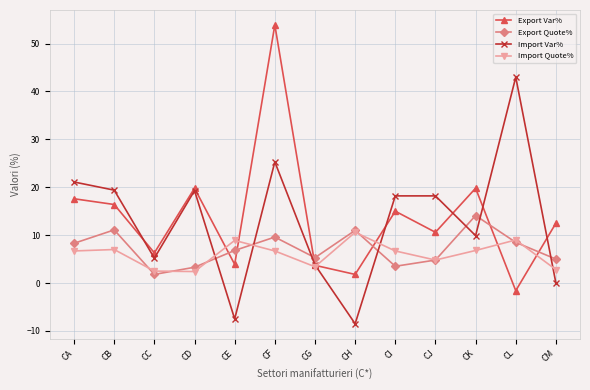

How many lines are shown in the chart?

4